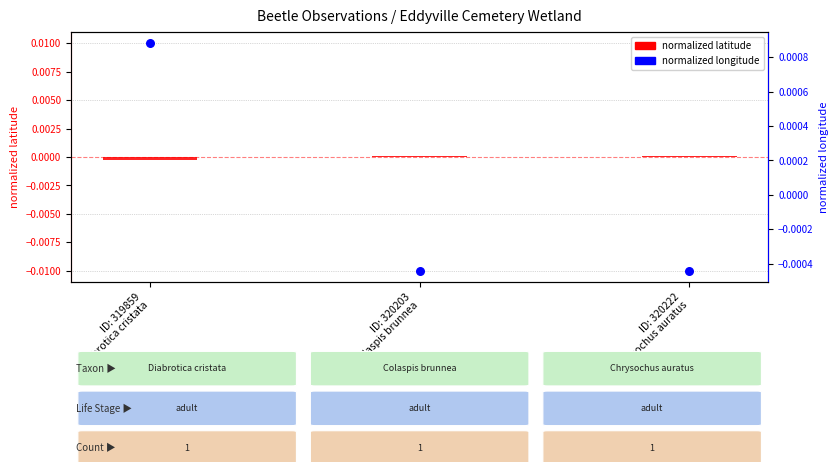

Which series reaches the maximum Y coordinate?

normalized longitude